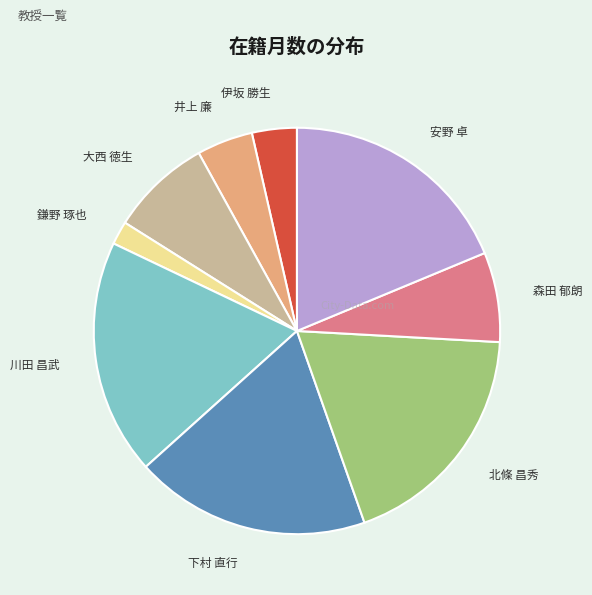

Which has a higher value, 鎌野 琢也 or 北條 昌秀?

北條 昌秀